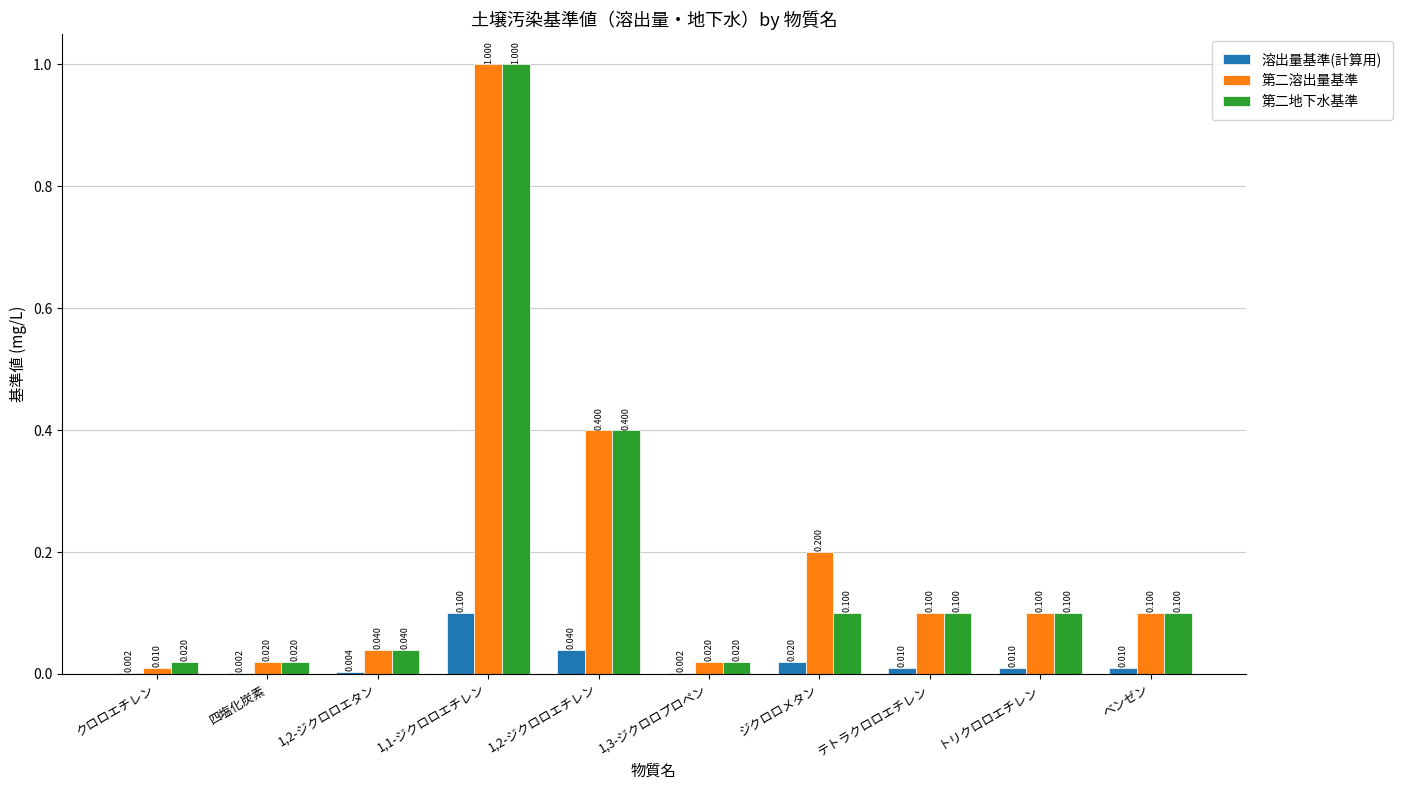

Which series has the largest range (max minus min)?

第二溶出量基準